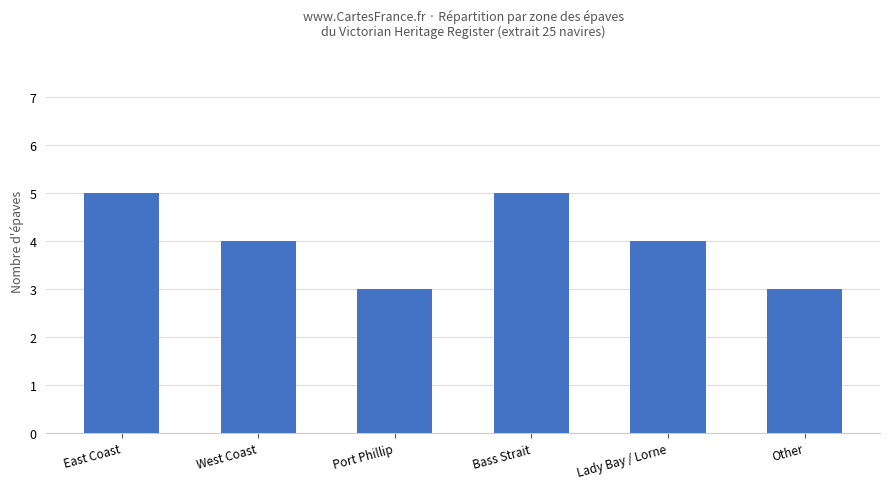

How many categories are shown in the chart?

6